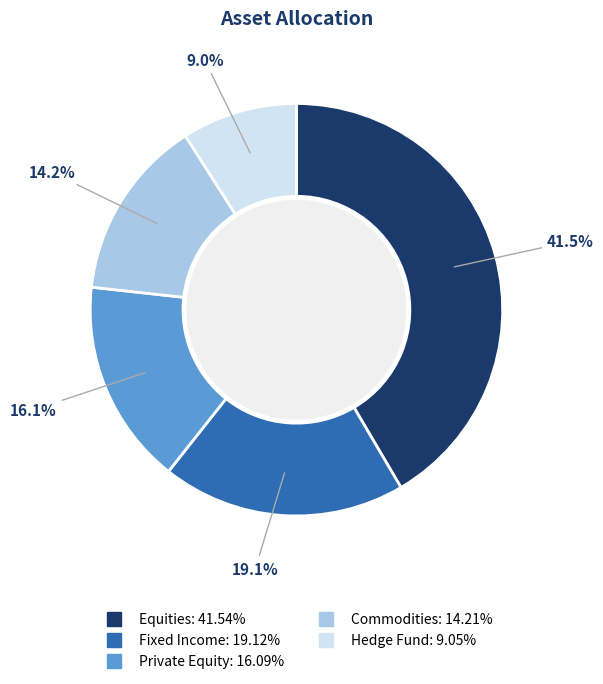

Does any single category account for the majority?

No